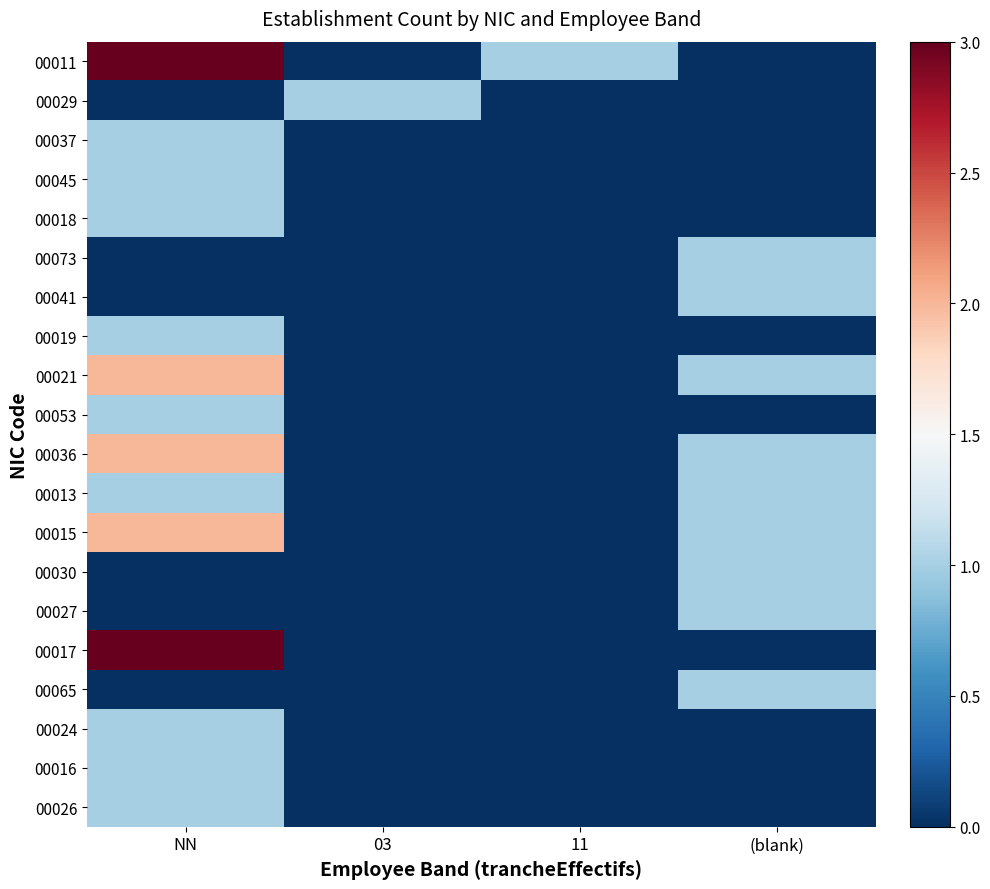

Reading right to left, what are all the values shown in this chart?

00011: (blank)=0	11=1	03=0	NN=3
00029: (blank)=0	11=0	03=1	NN=0
00037: (blank)=0	11=0	03=0	NN=1
00045: (blank)=0	11=0	03=0	NN=1
00018: (blank)=0	11=0	03=0	NN=1
00073: (blank)=1	11=0	03=0	NN=0
00041: (blank)=1	11=0	03=0	NN=0
00019: (blank)=0	11=0	03=0	NN=1
00021: (blank)=1	11=0	03=0	NN=2
00053: (blank)=0	11=0	03=0	NN=1
00036: (blank)=1	11=0	03=0	NN=2
00013: (blank)=1	11=0	03=0	NN=1
00015: (blank)=1	11=0	03=0	NN=2
00030: (blank)=1	11=0	03=0	NN=0
00027: (blank)=1	11=0	03=0	NN=0
00017: (blank)=0	11=0	03=0	NN=3
00065: (blank)=1	11=0	03=0	NN=0
00024: (blank)=0	11=0	03=0	NN=1
00016: (blank)=0	11=0	03=0	NN=1
00026: (blank)=0	11=0	03=0	NN=1